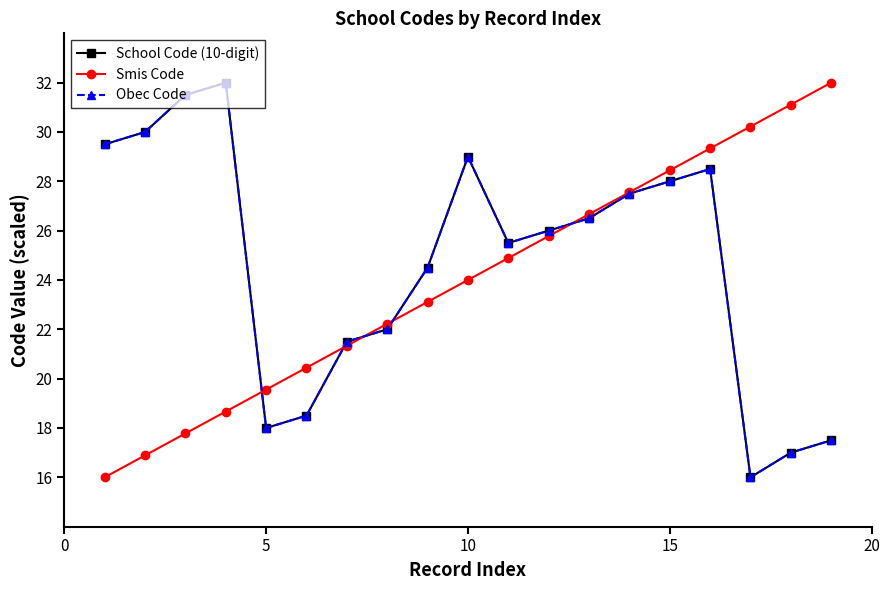

Is this an area chart (filled region under the line)?

No